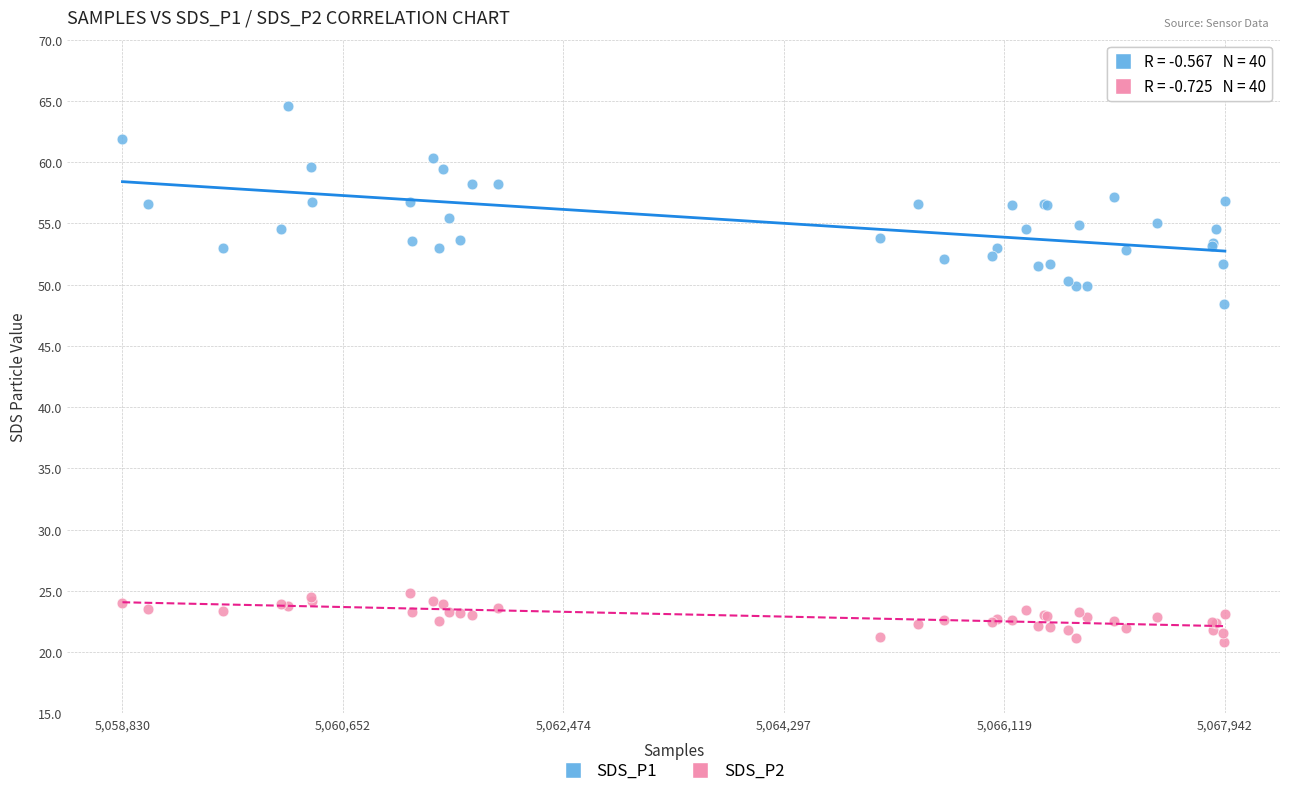

Which series contains the highest Y value?

SDS_P1